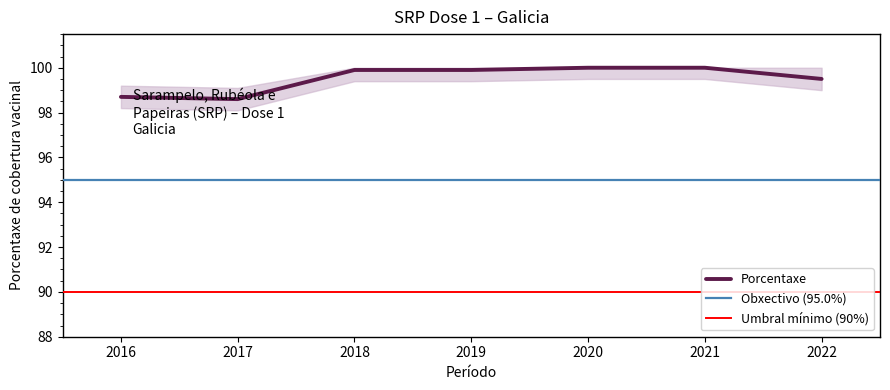

What is the ratio of the value at 2018 to the value at 2017?

1.0